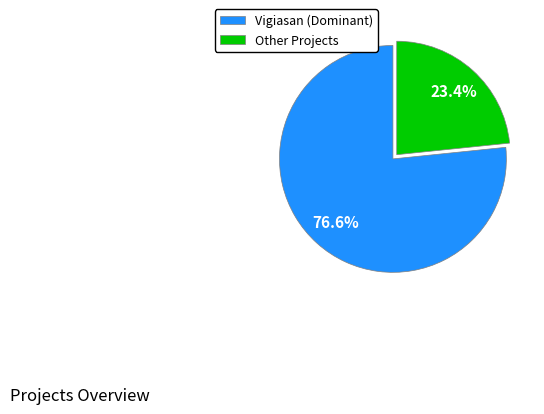

Which has a higher value, Vigiasan (Dominant) or Other Projects?

Vigiasan (Dominant)